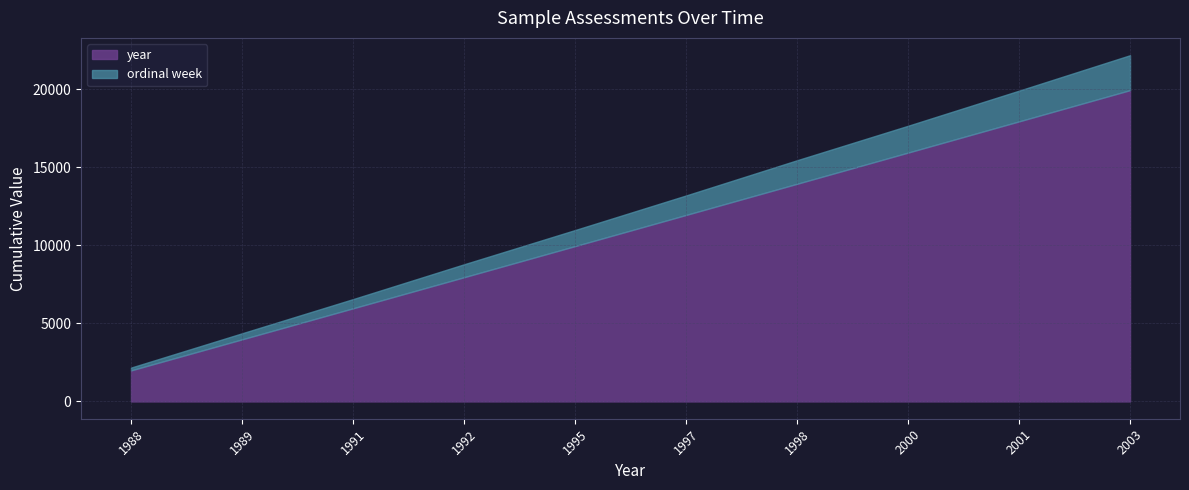

At which category is the sum across all series the highest?

2003